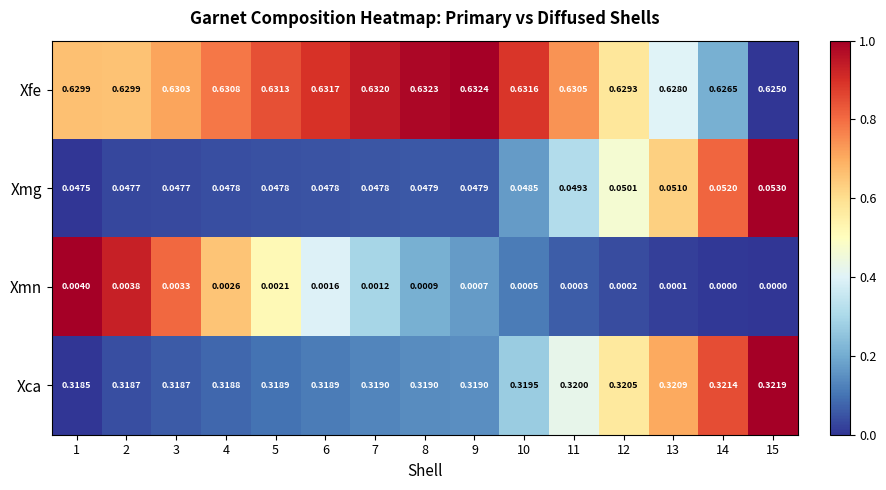

Which series changed the most between 6 and 8?

Xmn